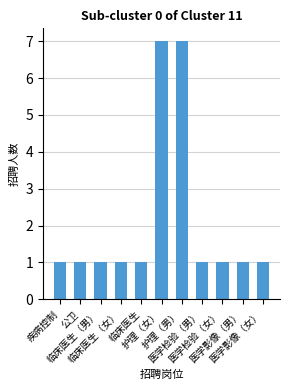

What is the greatest value displayed?

7